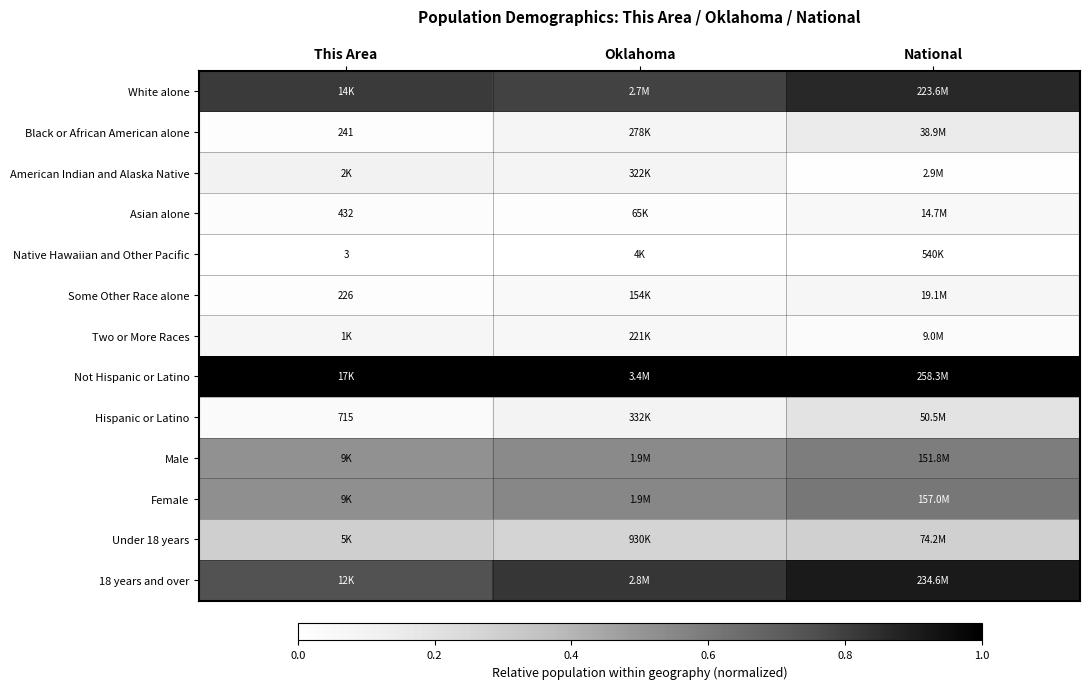

What is the difference between the highest and lowest values at This Area?

1.0